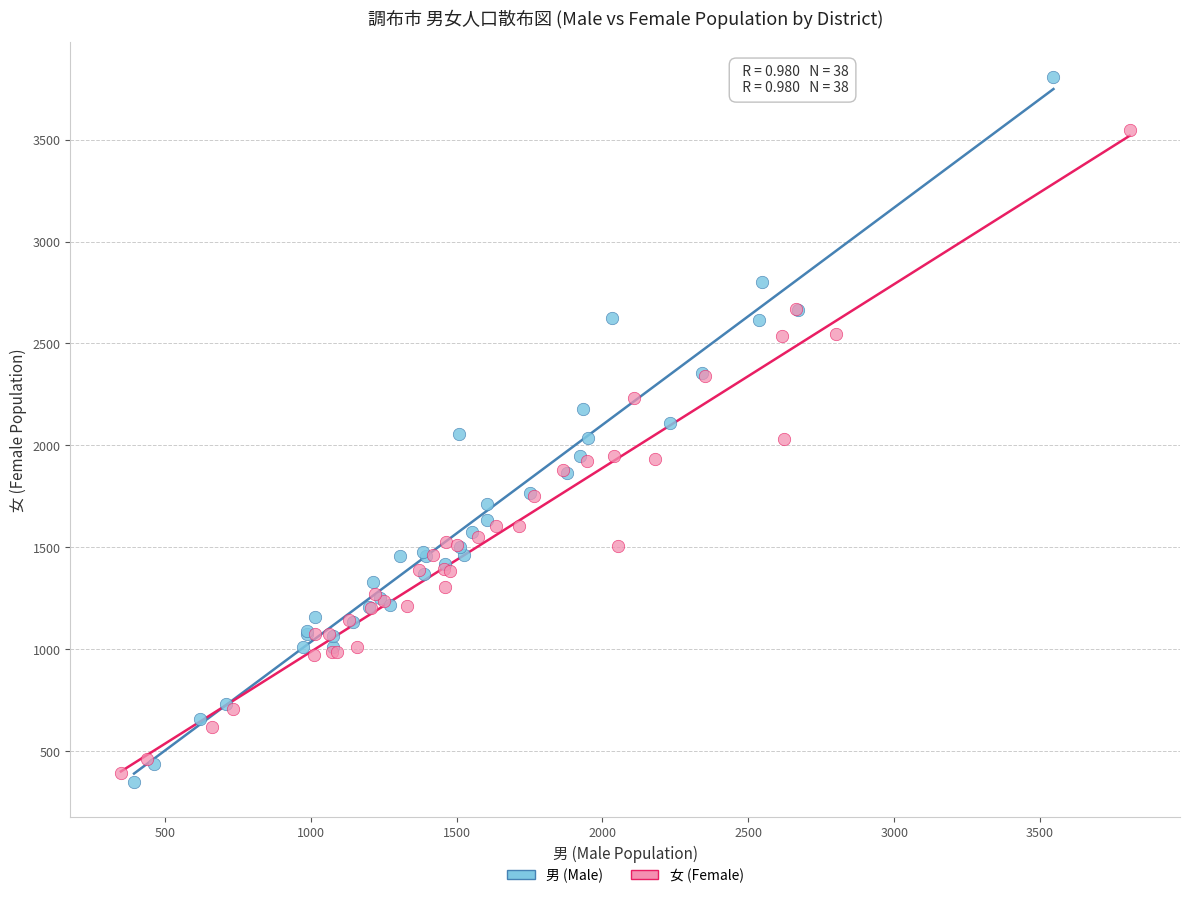

What are all the series names shown in the legend?

男 (Male), 女 (Female)